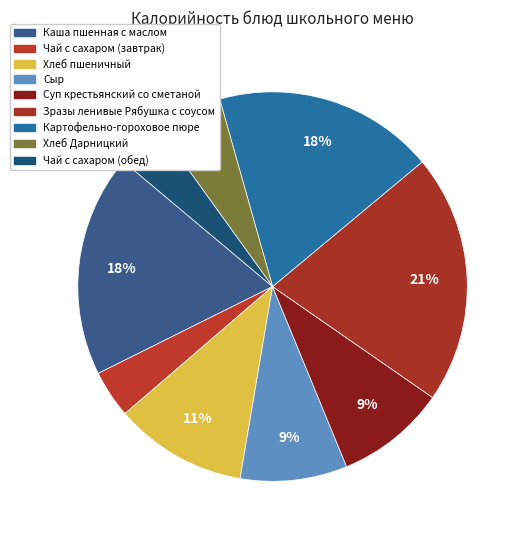

Rank the categories by value from lowest to highest.

Чай с сахаром (завтрак), Чай с сахаром (обед), Хлеб Дарницкий, Сыр, Суп крестьянский со сметаной, Хлеб пшеничный, Картофельно-гороховое пюре, Каша пшенная с маслом, Зразы ленивые Рябушка с соусом